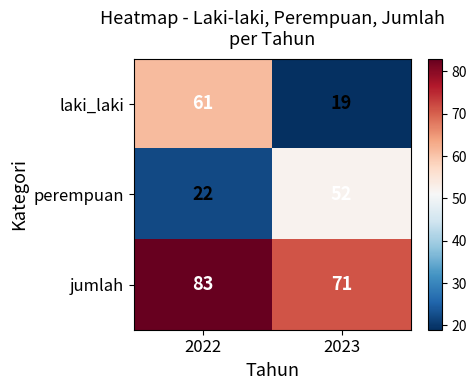

Is it true that perempuan equals 74 at 2023?

False